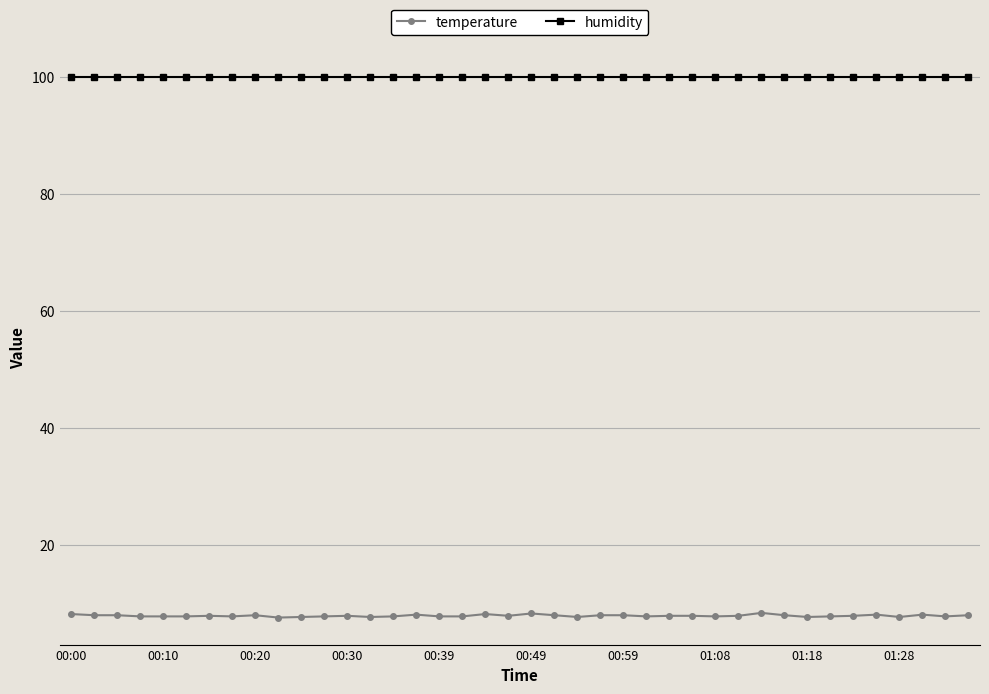

How many data points does each series have?

40